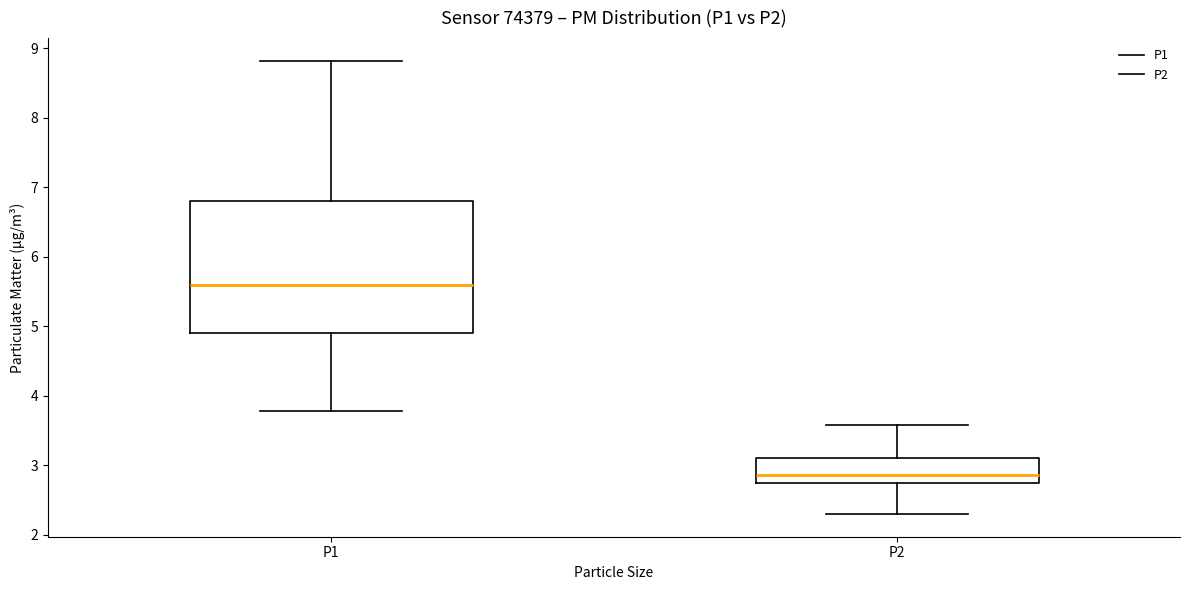

Which box is the tallest, from its lower edge to its upper edge?

P1